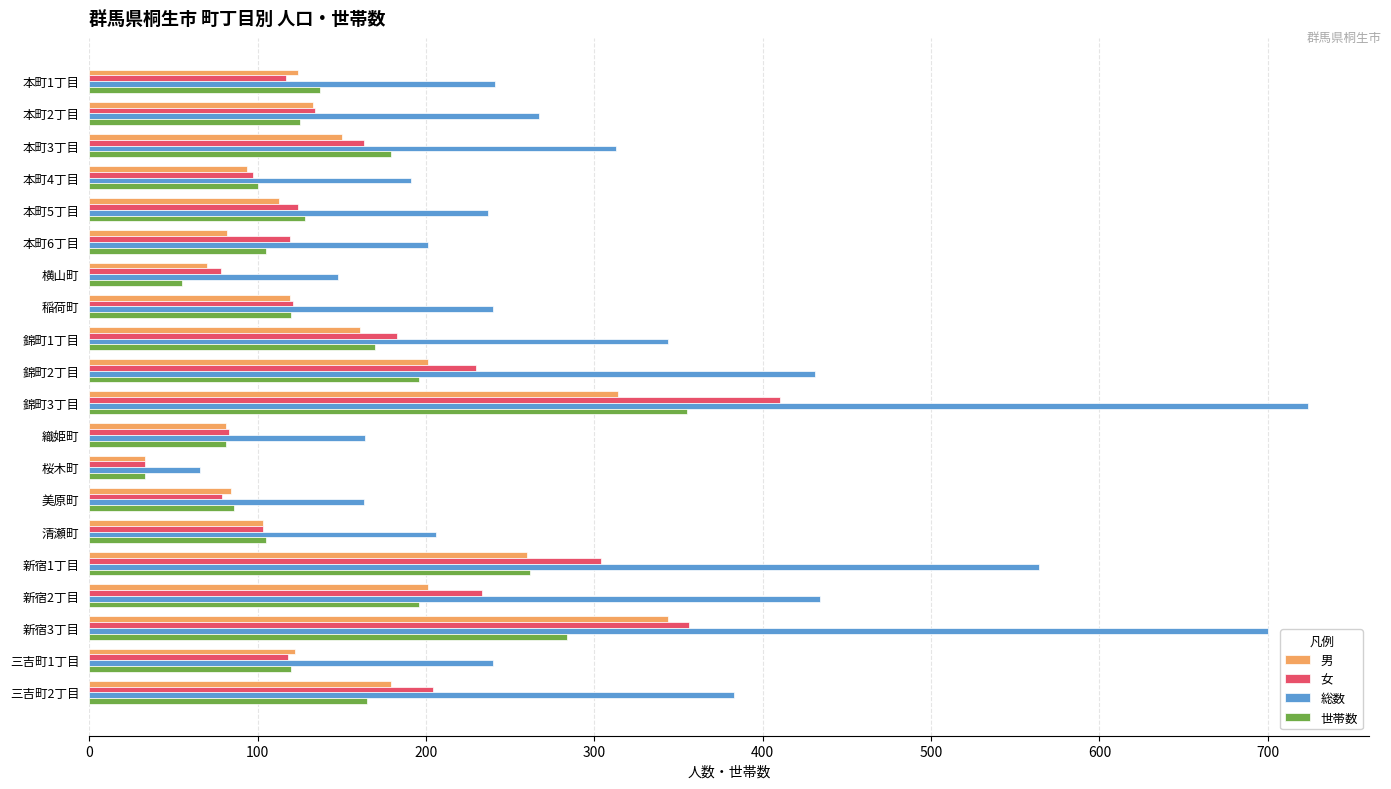

What is the average value of the 世帯数 series?

150